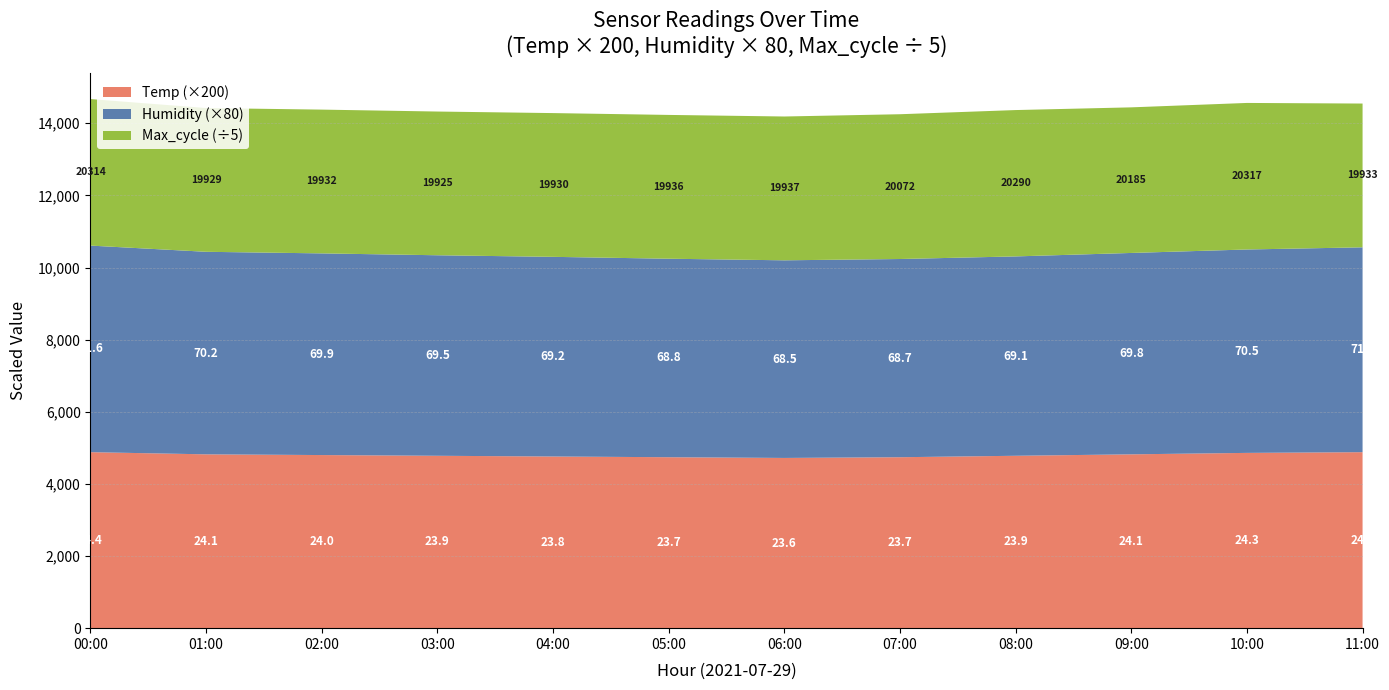

What is the total value across all series at 09:00?

14441.0